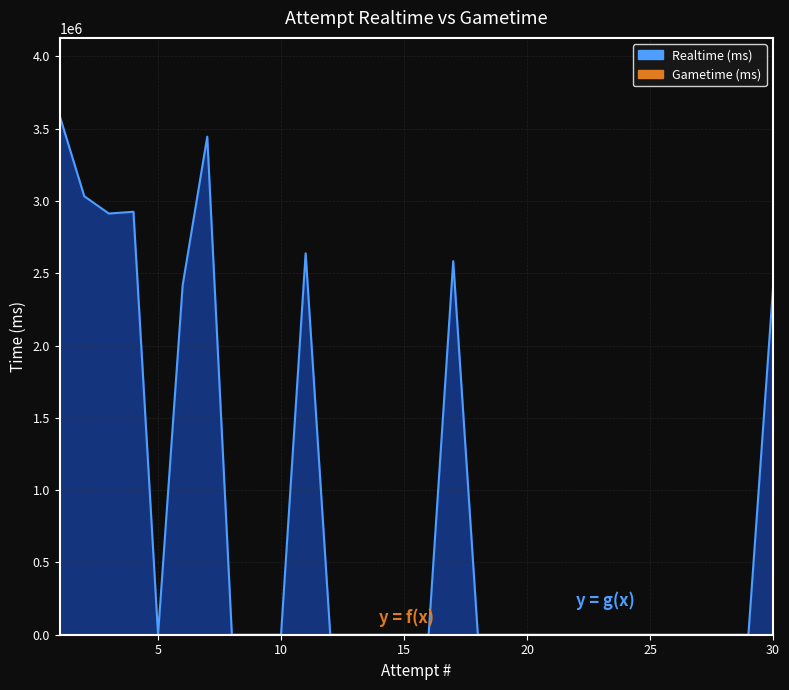

Reading left to right, list all the values displayed in this chart.

1=3590116	2=3033254	3=2913599	4=2925711	5=0	6=2417203	7=3445295	8=0	9=0	10=0	11=2638228	12=0	13=0	14=0	15=0	16=0	17=2583963	18=0	19=0	20=0	21=0	22=0	23=0	24=0	25=0	26=0	27=0	28=0	29=0	30=2397433